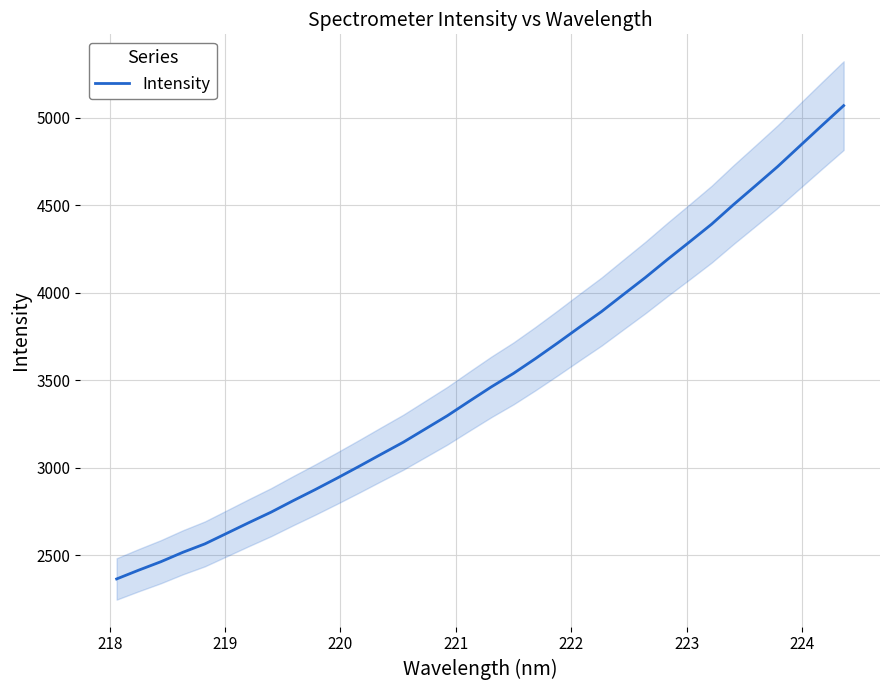

Reading left to right, extract all data points from this chart.

2365.5	2415.7	2463.7	2517.6	2565.8	2626.6	2687.5	2746.9	2812.4	2875.8	2941.7	3009.3	3078.4	3146.8	3222.5	3298.3	3381.3	3463.3	3539.9	3624.6	3713.2	3804.1	3893.5	3991.5	4088.9	4191.7	4291.6	4392.7	4505.0	4612.9	4721.8	4838.4	4955.0	5070.1